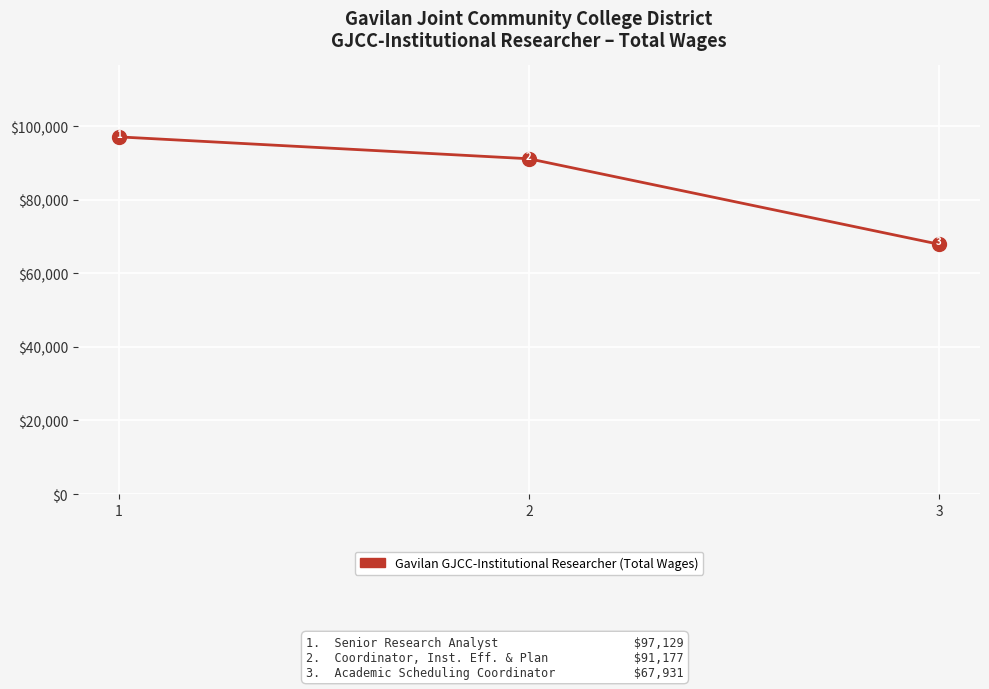

What is the sum of the values at 3 and 1?

165060